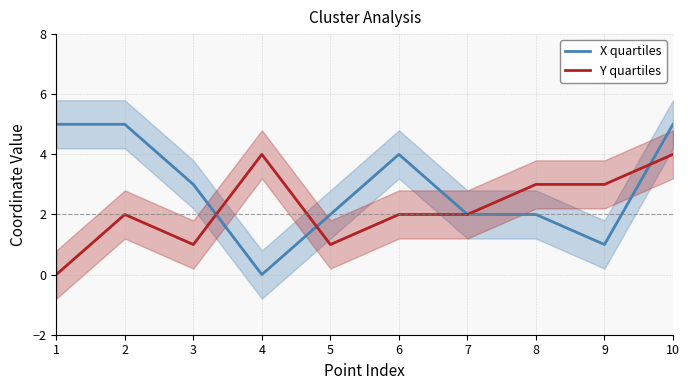

How many values in the X quartiles series are below 3?

5